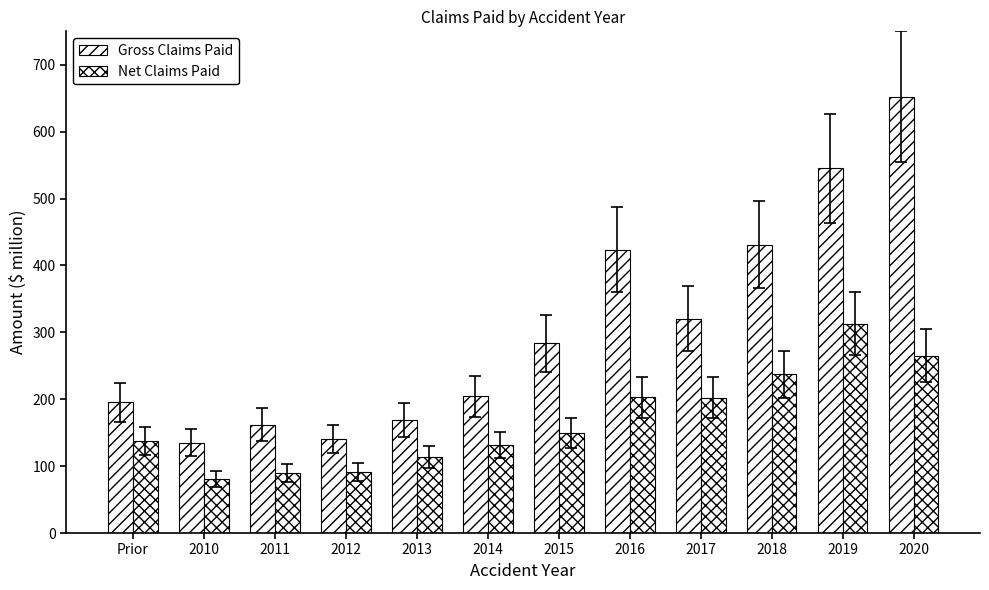

How many data points in Net Claims Paid are less than 149?

6